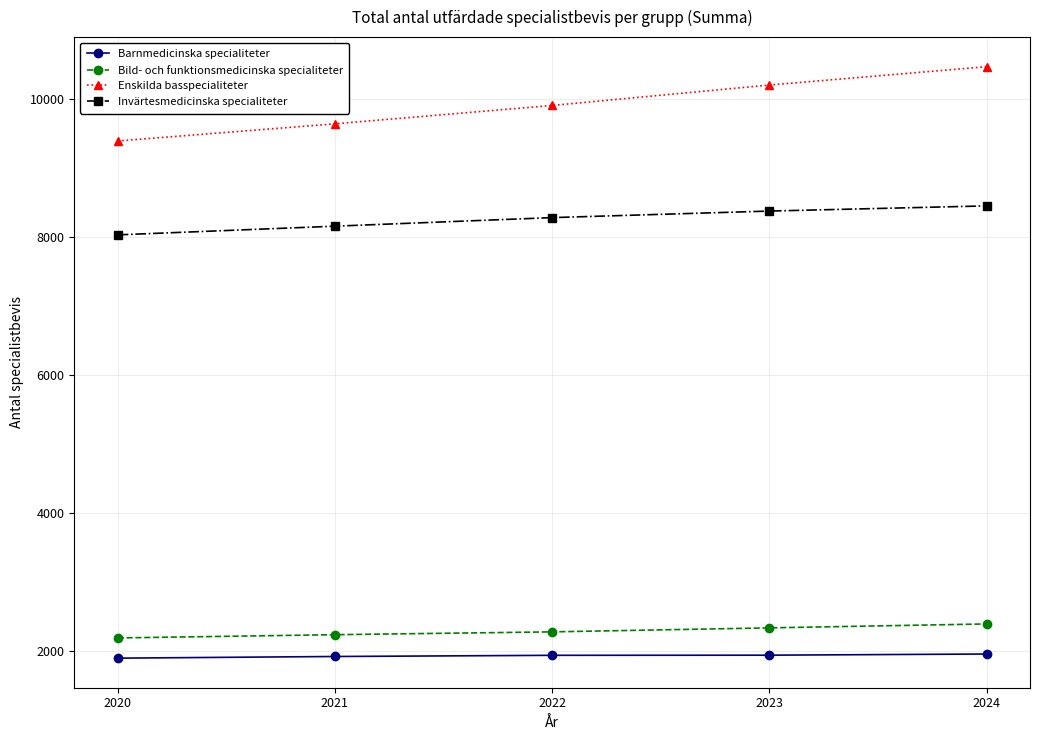

Rank the series at 2024 from highest to lowest value.

Enskilda basspecialiteter, Invärtesmedicinska specialiteter, Bild- och funktionsmedicinska specialiteter, Barnmedicinska specialiteter